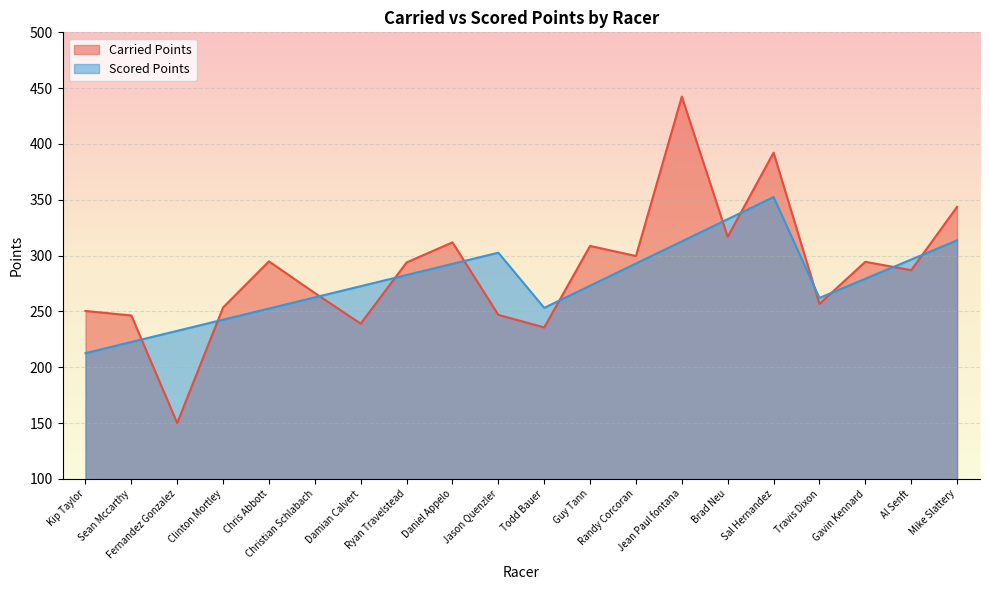

Is it true that Scored Points equals 292.9 at Randy Corcoran?

True